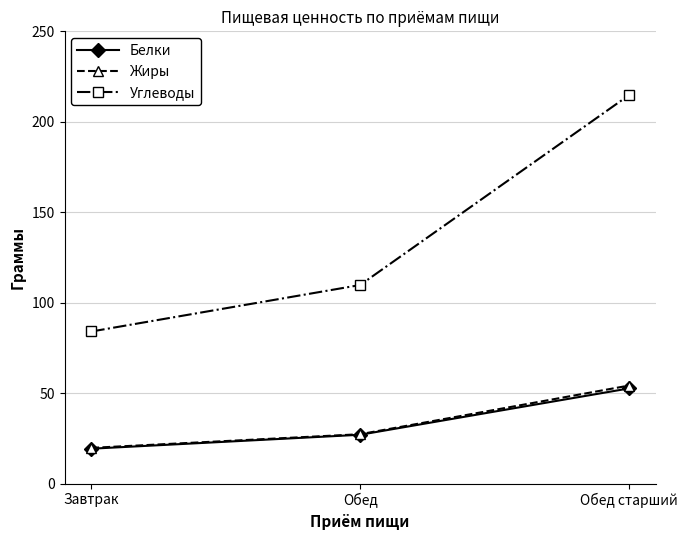

What is the value of the Белки point at the 3rd from the left?

52.6